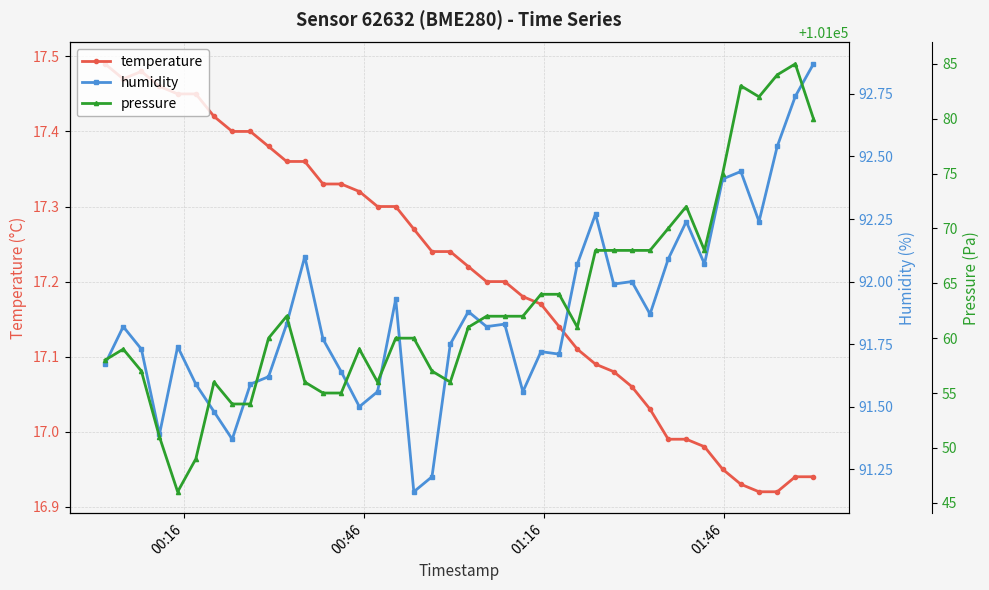

Count the number of categories in the chart.

40